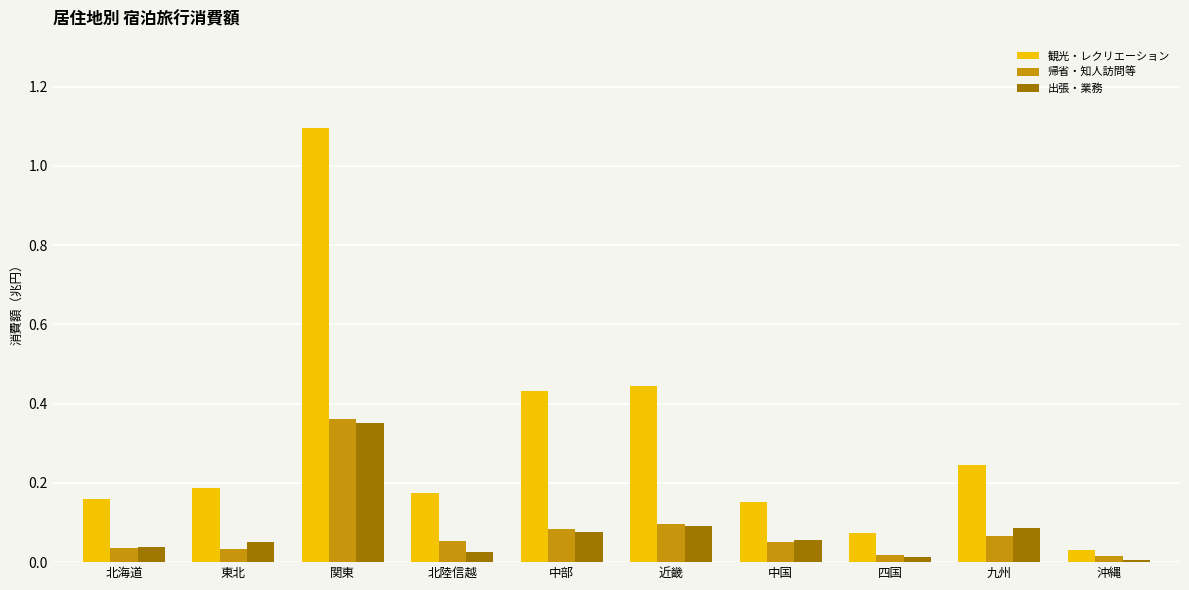

True or false: 観光・レクリエーション has a value of 0.1 at 東北.

False